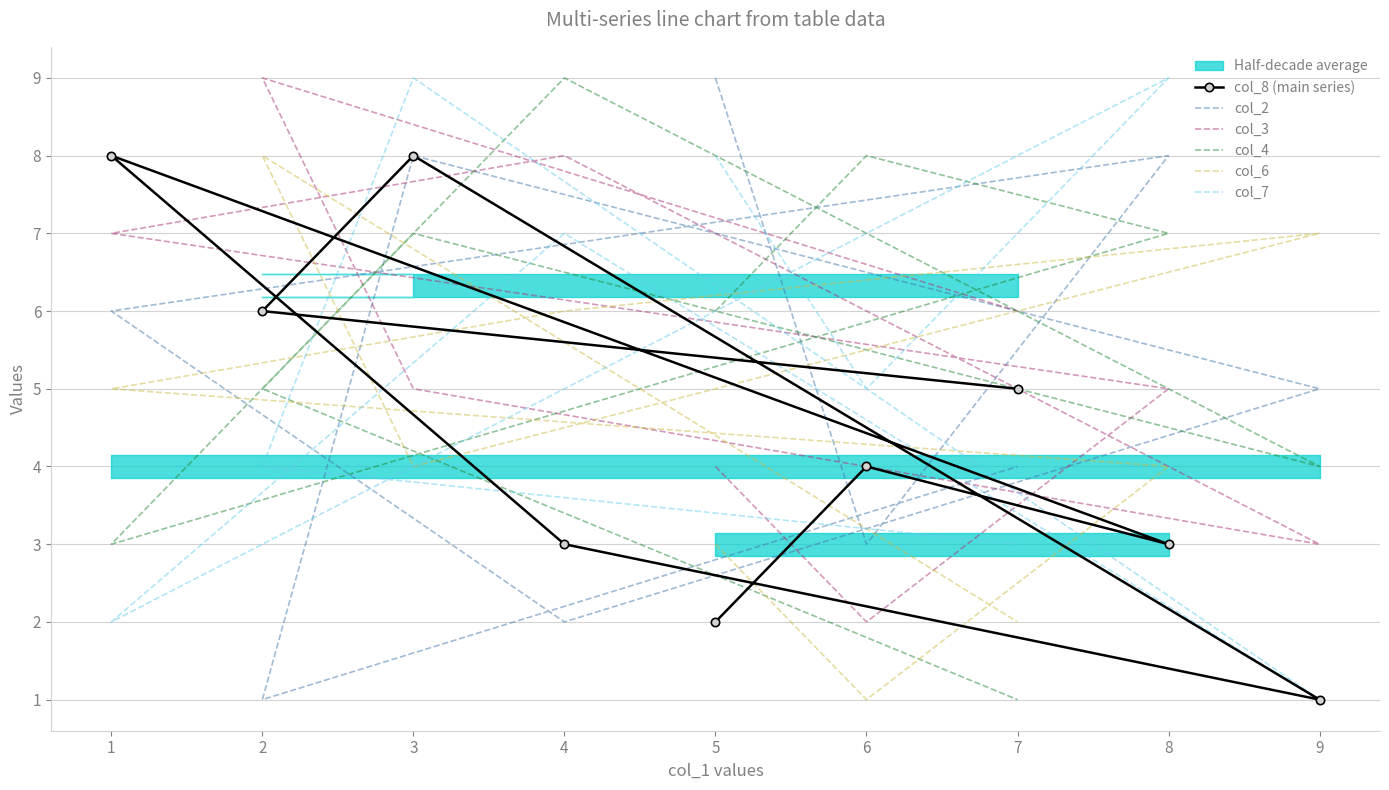

Where does the col_6 series first go above 4?

1